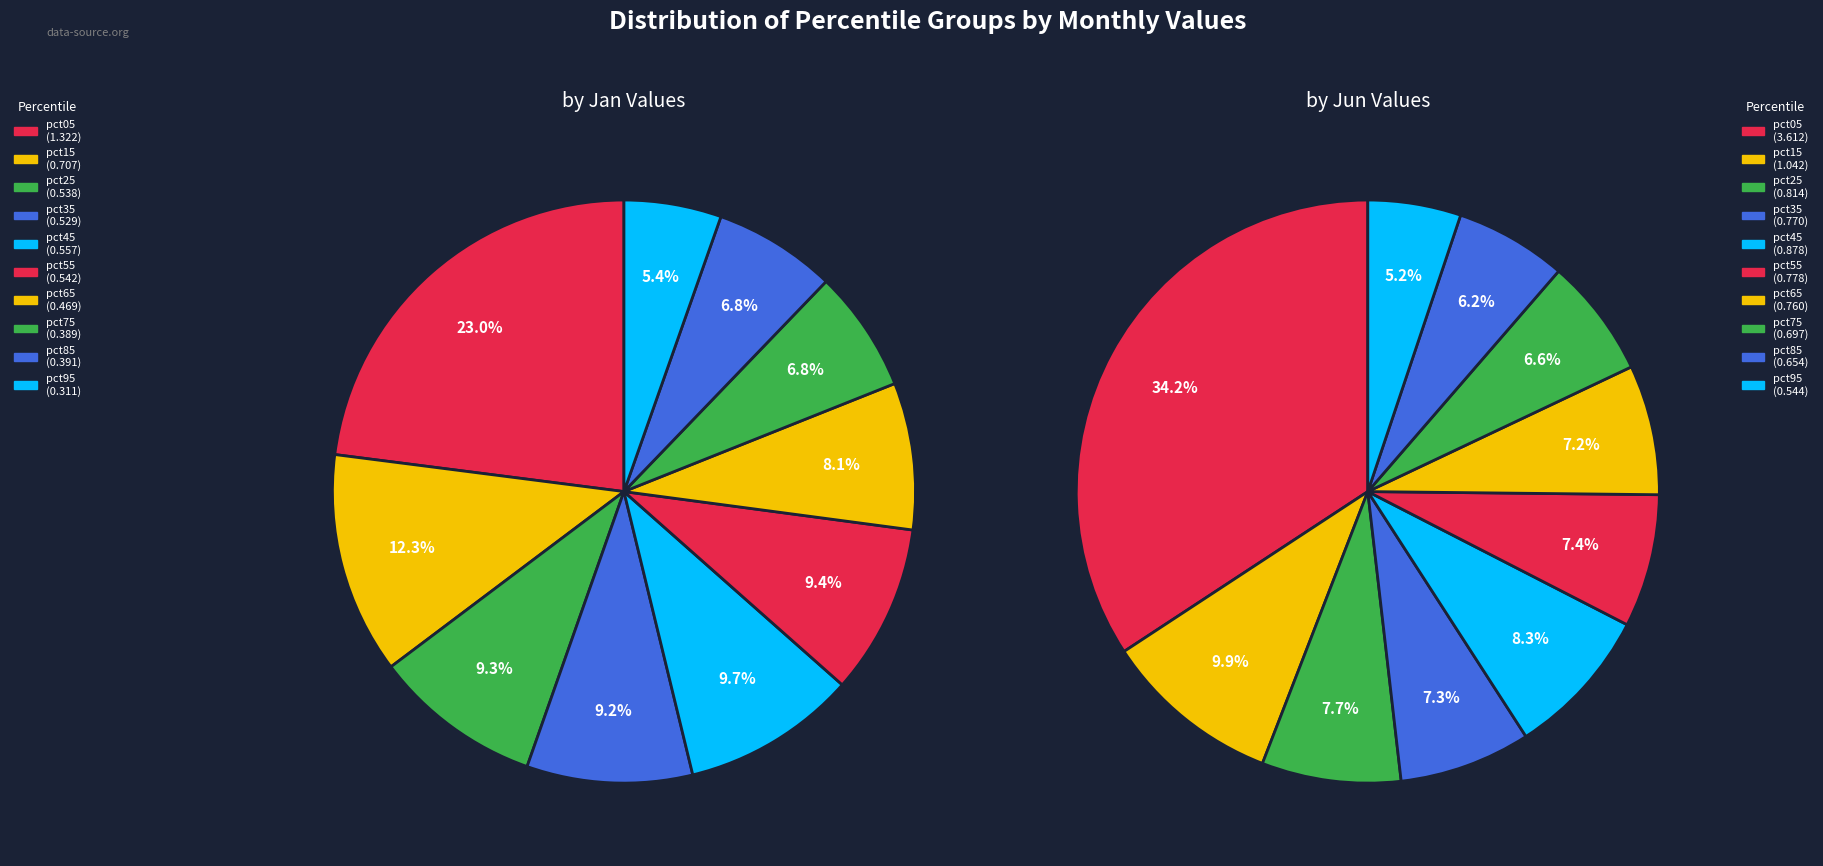

What is the difference between the highest and lowest values at pct65?

0.3